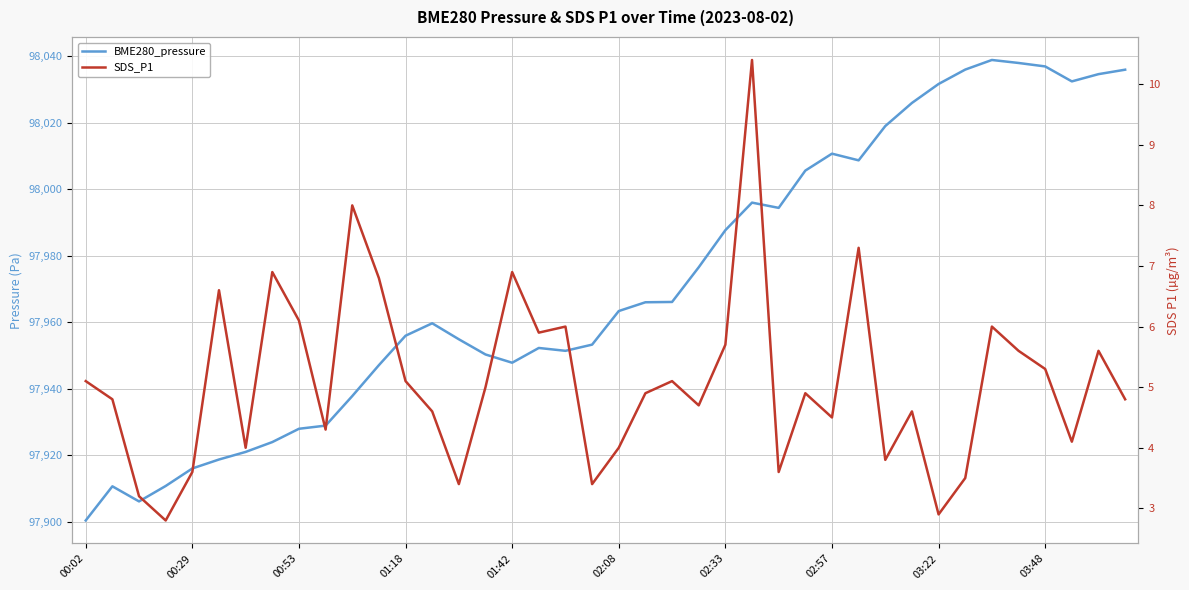

Where is BME280_pressure nearest to the value 97969?

22